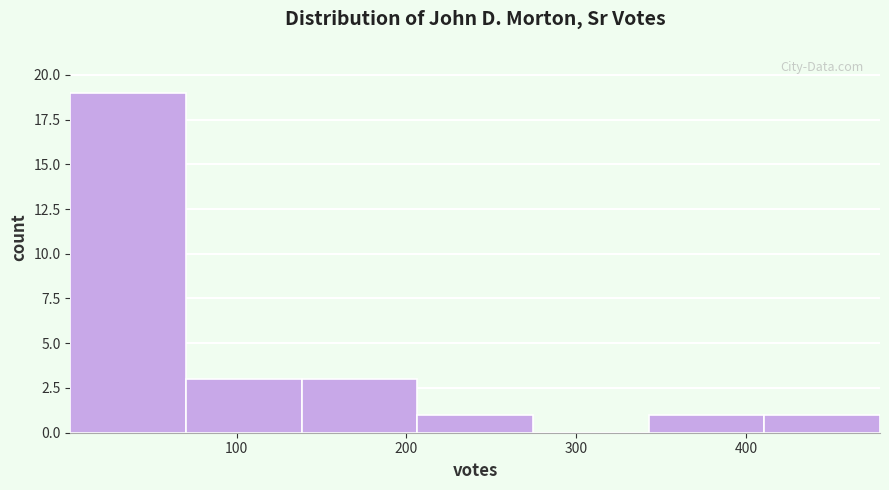

Which range on the x-axis has the tallest bar?

0 to 70